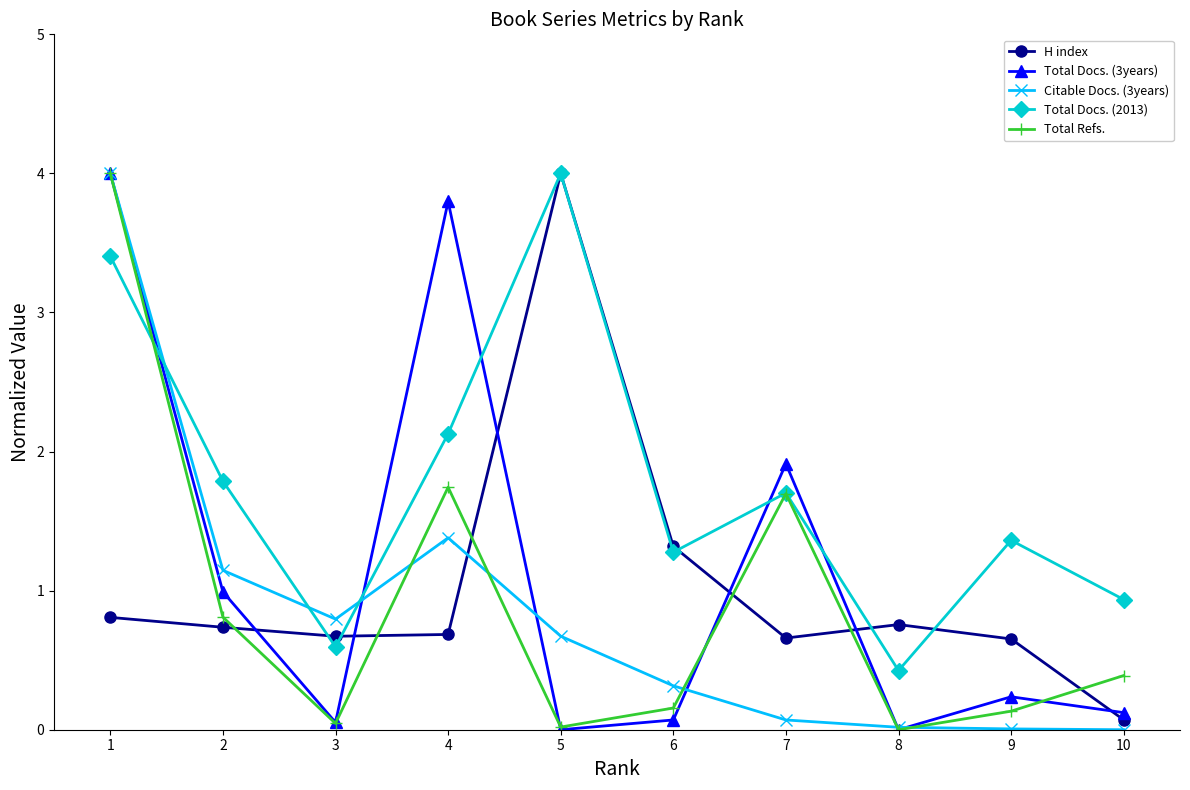

What is the difference between the Total Docs. (2013) values at 3 and 8?

0.2